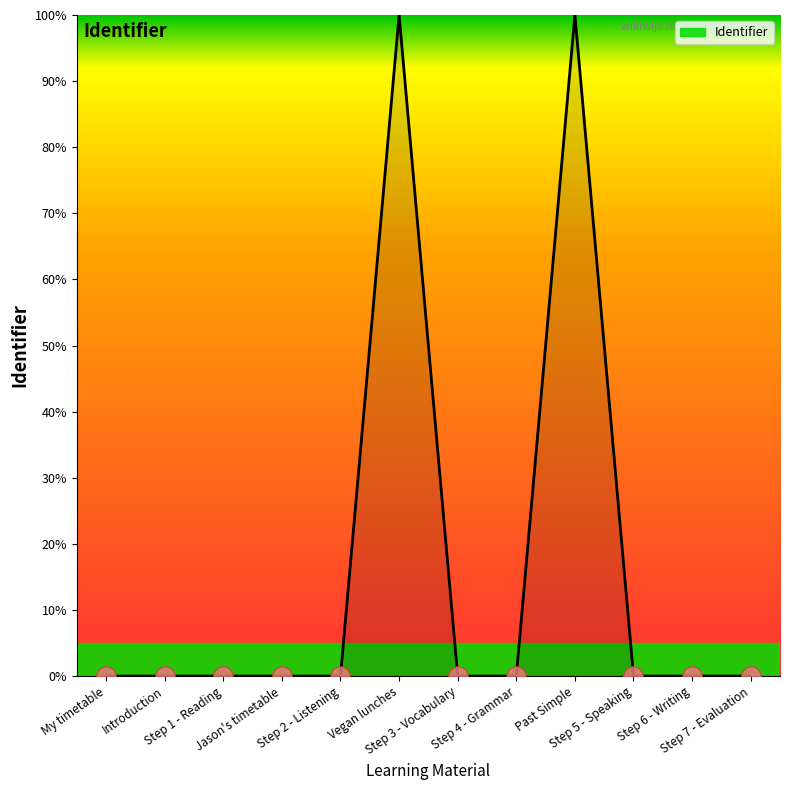

Count the number of categories in the chart.

12